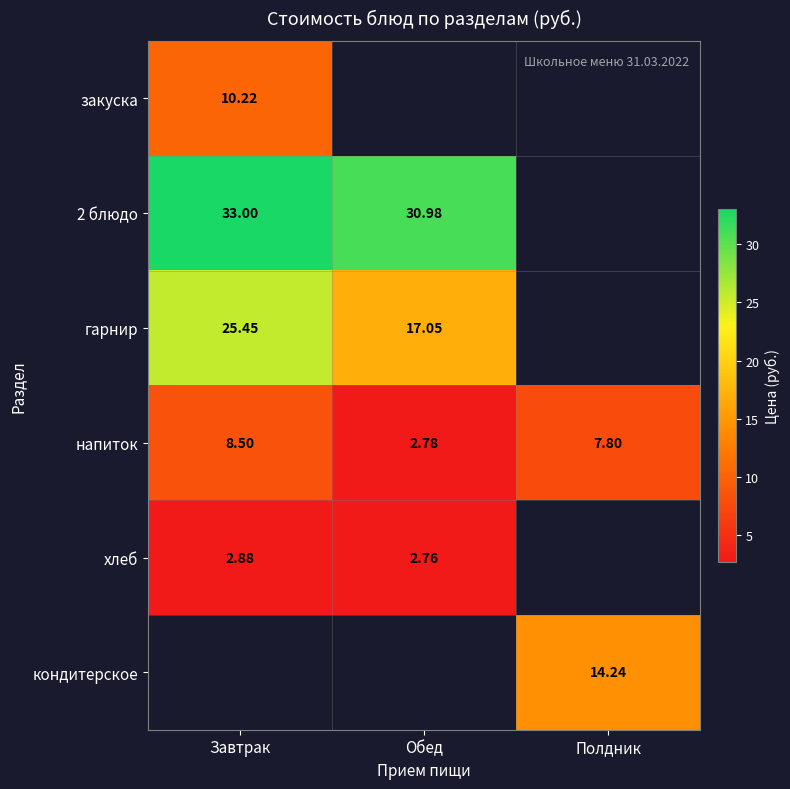

Which label corresponds to the largest value in the chart?

Завтрак